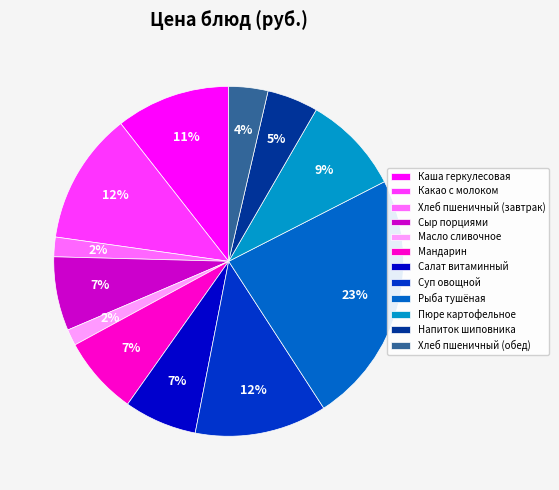

Does Суп овощной represent more than half of the total?

No